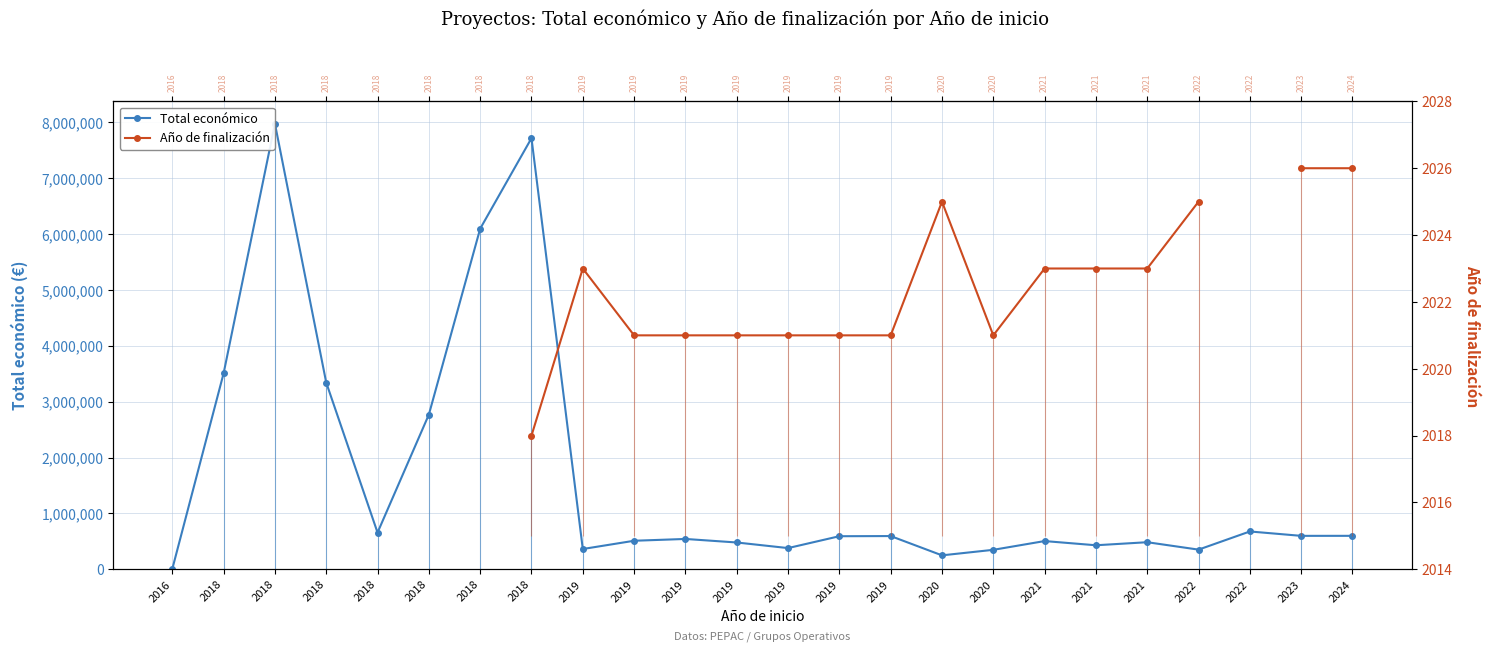

Which series has the largest total across all categories?

Total económico